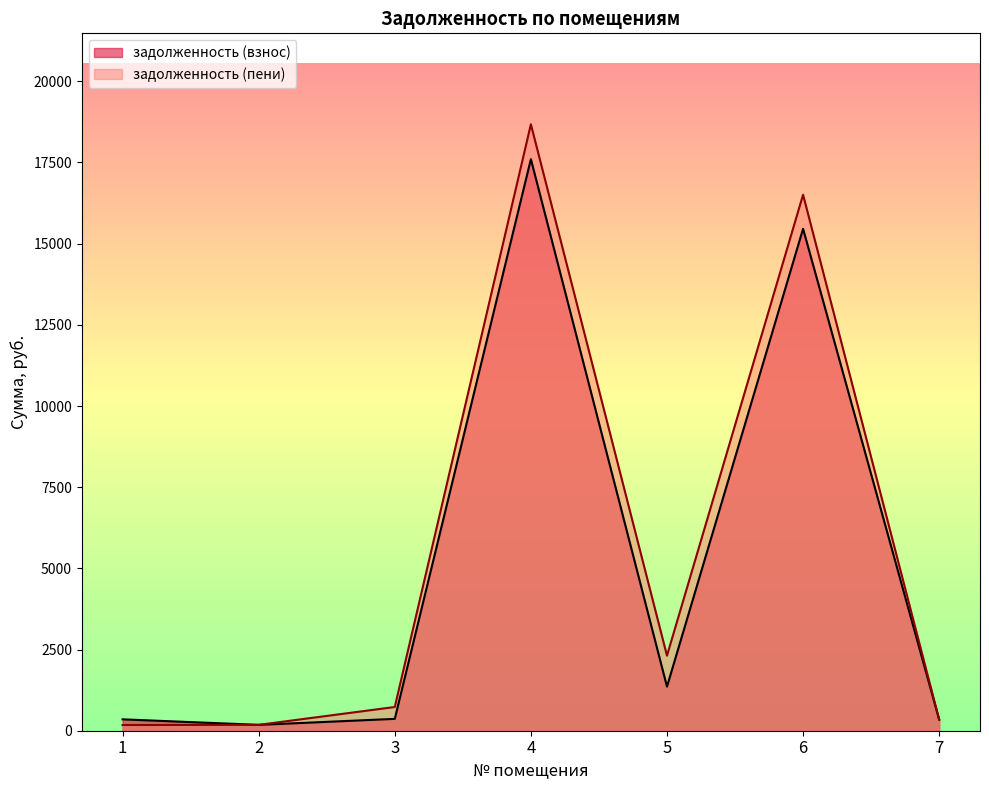

The value of задолженность (пени) at 2 is 180.6. True or false?

True